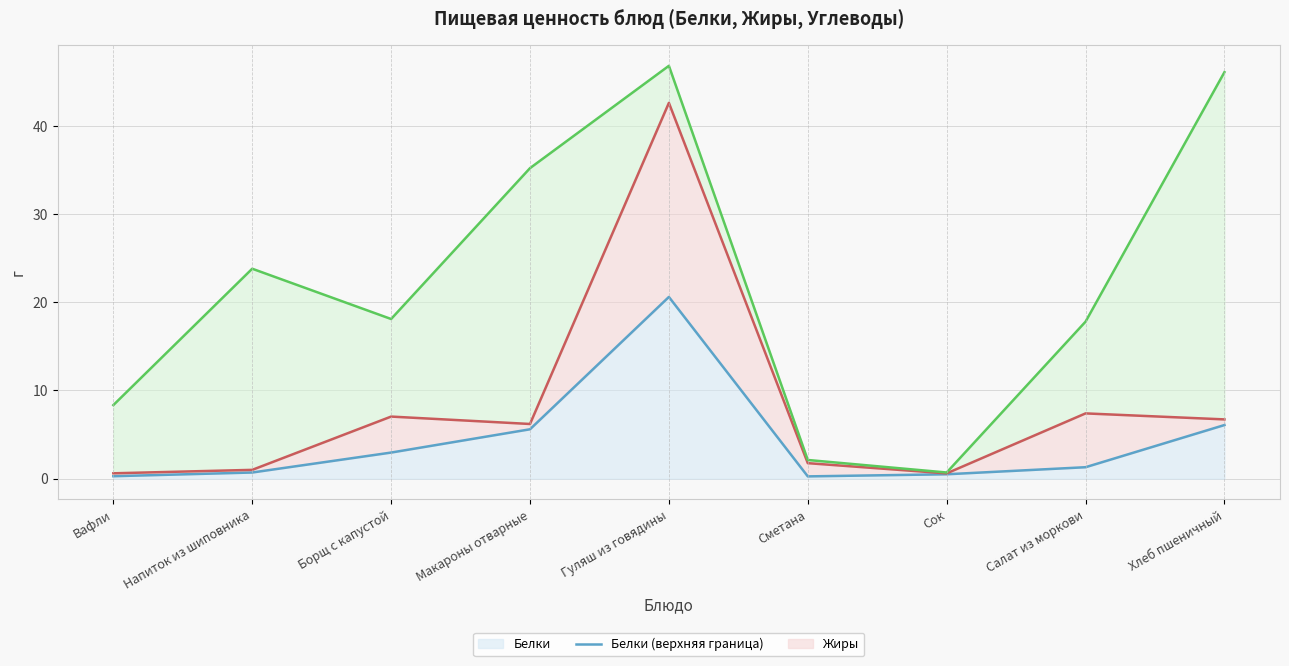

True or false: Белки (верхняя граница) has a value of 2.9 at Макароны отварные.

False